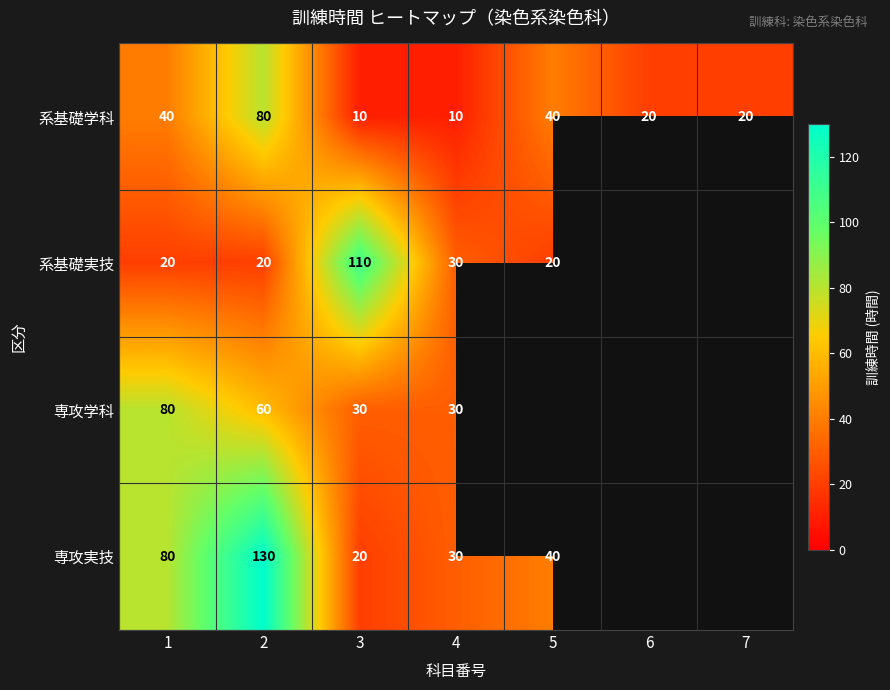

Count the number of data series in this chart.

4